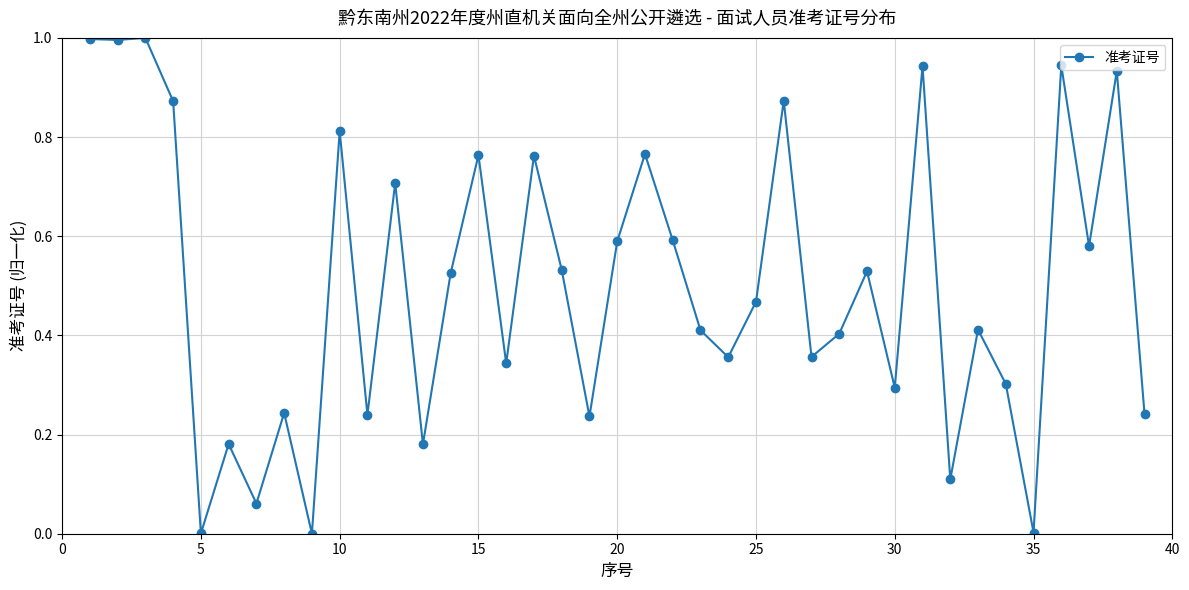

What is the sum of all values?

19.6